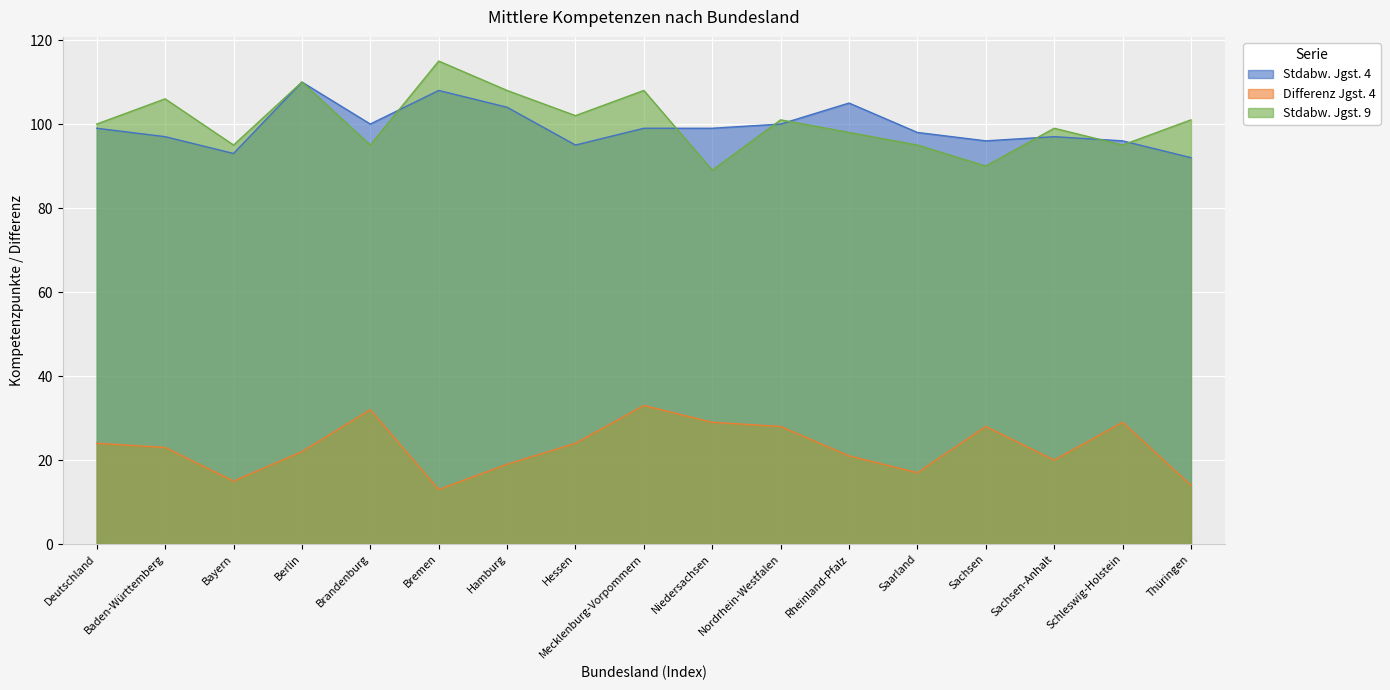

At which category does the chart reach its minimum across all series?

Bremen